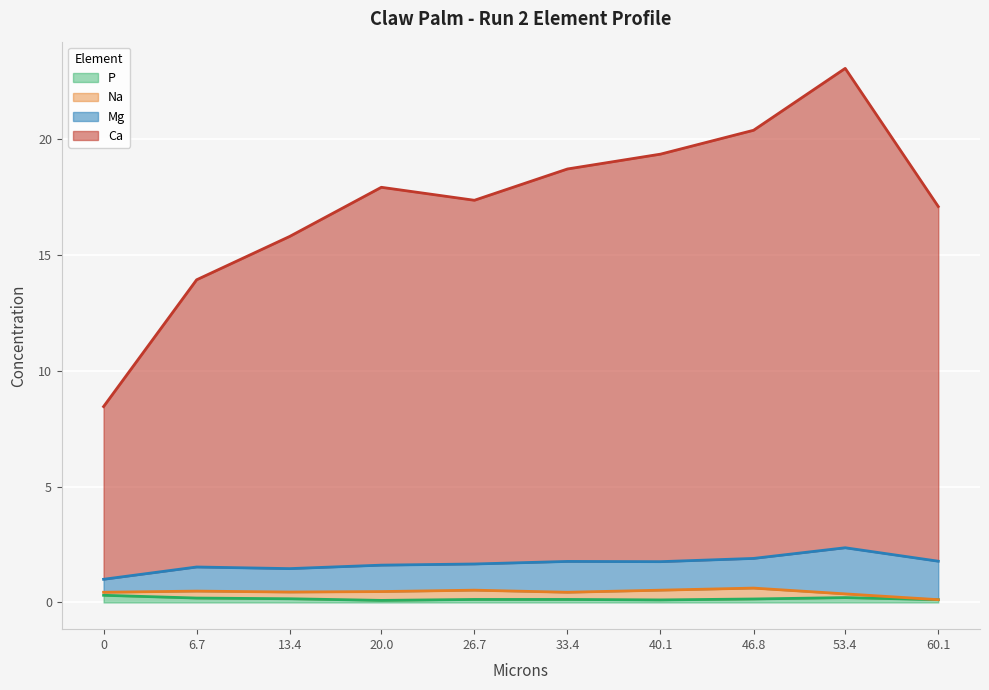

True or false: Ca and P intersect in this chart.

False